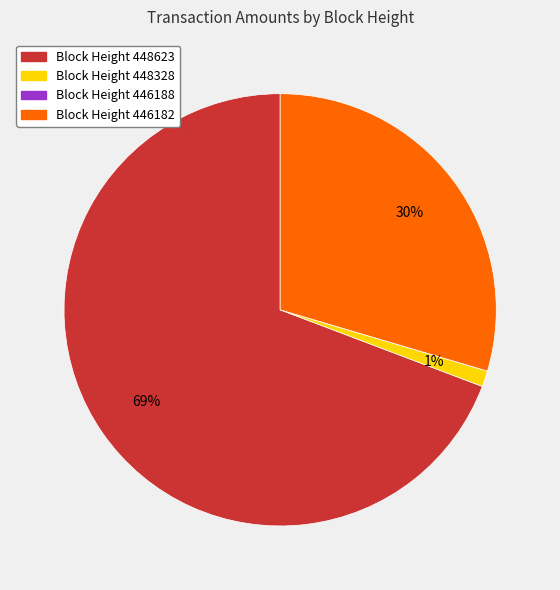

To the nearest percent, what is the average slice percentage?

25%